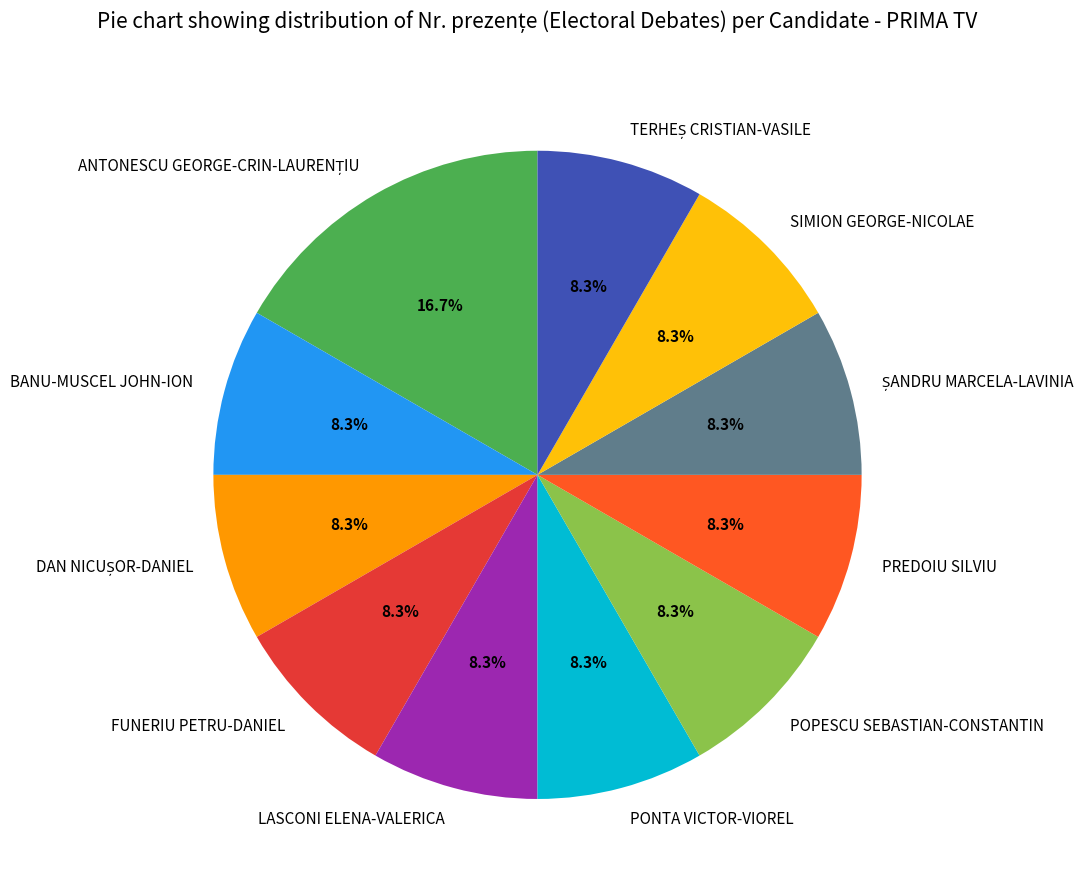

How many segments does this pie chart have?

11